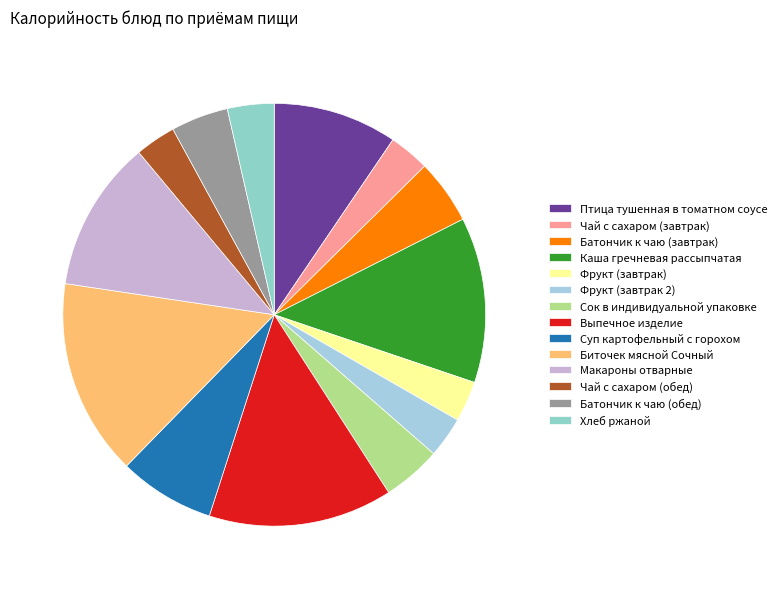

How many segments does this pie chart have?

14